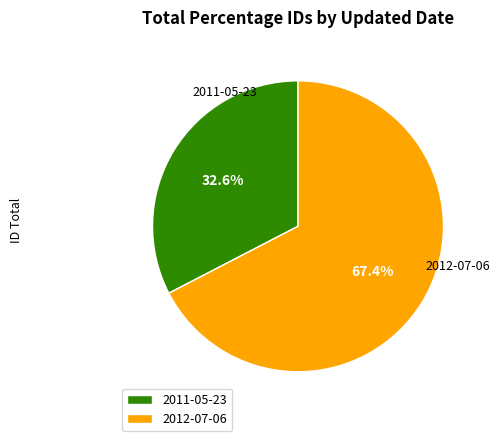

Is it true that 2011-05-23 is 33% of the pie?

True